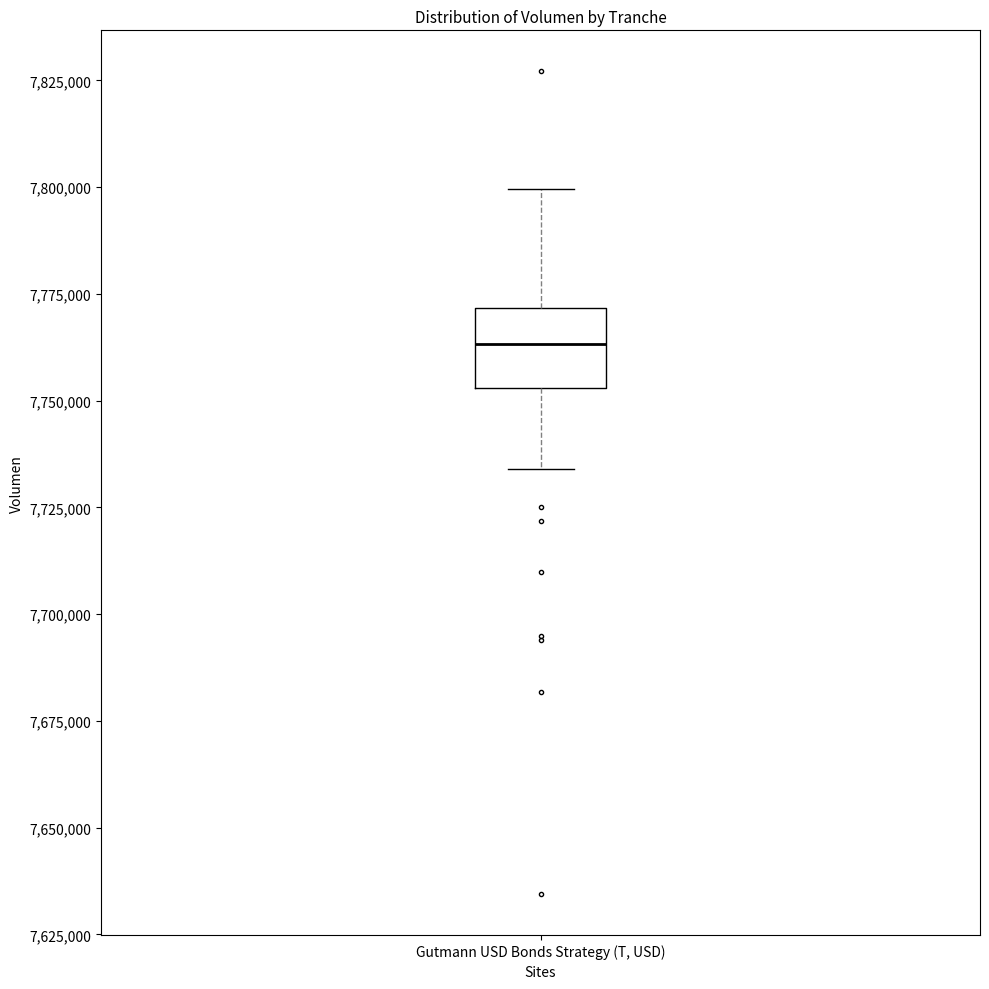

Read this box plot against the y-axis: the position of the median line, the range covered by the box, and the ends of both whiskers. The values are not printed on the chart, so give them approximately, as read against the axis.

median 7765000, box 7755000 to 7770000, whiskers 7735000 to 7800000